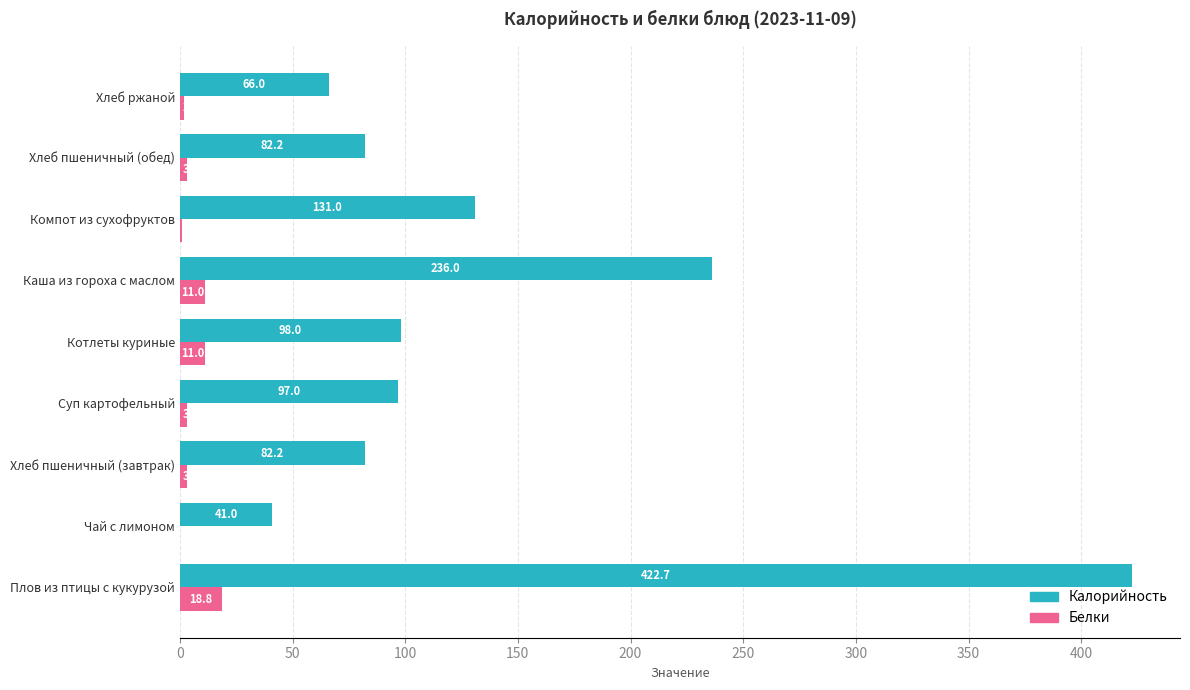

Where is Калорийность nearest to the value 231?

Каша из гороха с маслом